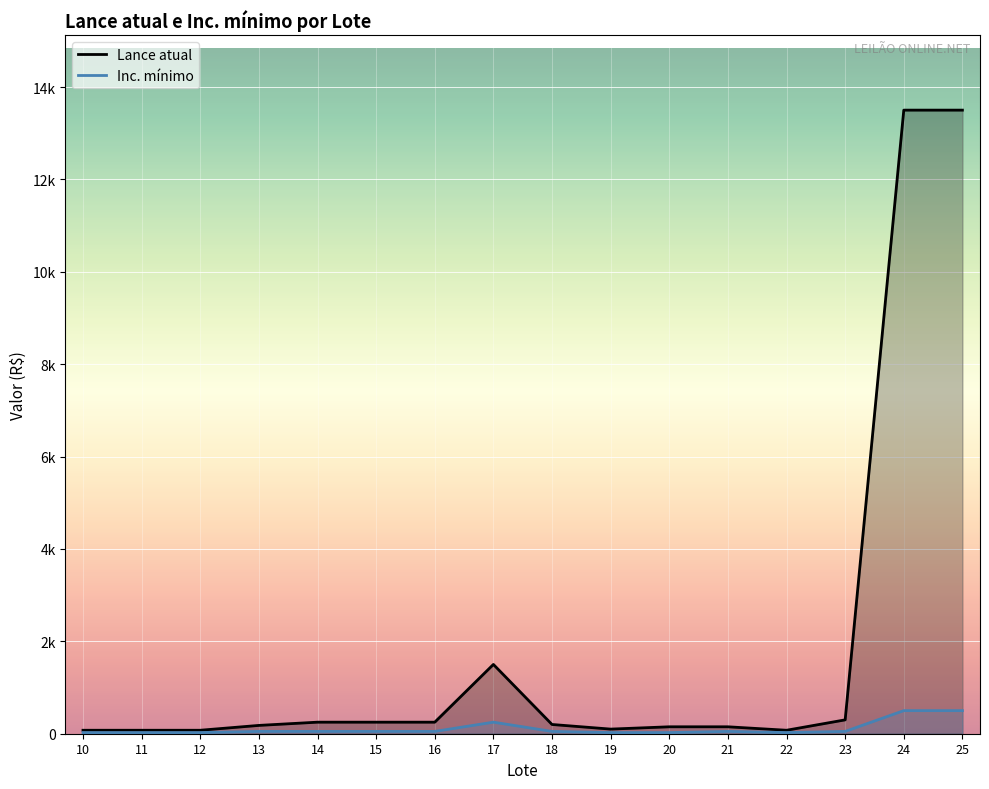

How many lines are shown in the chart?

2